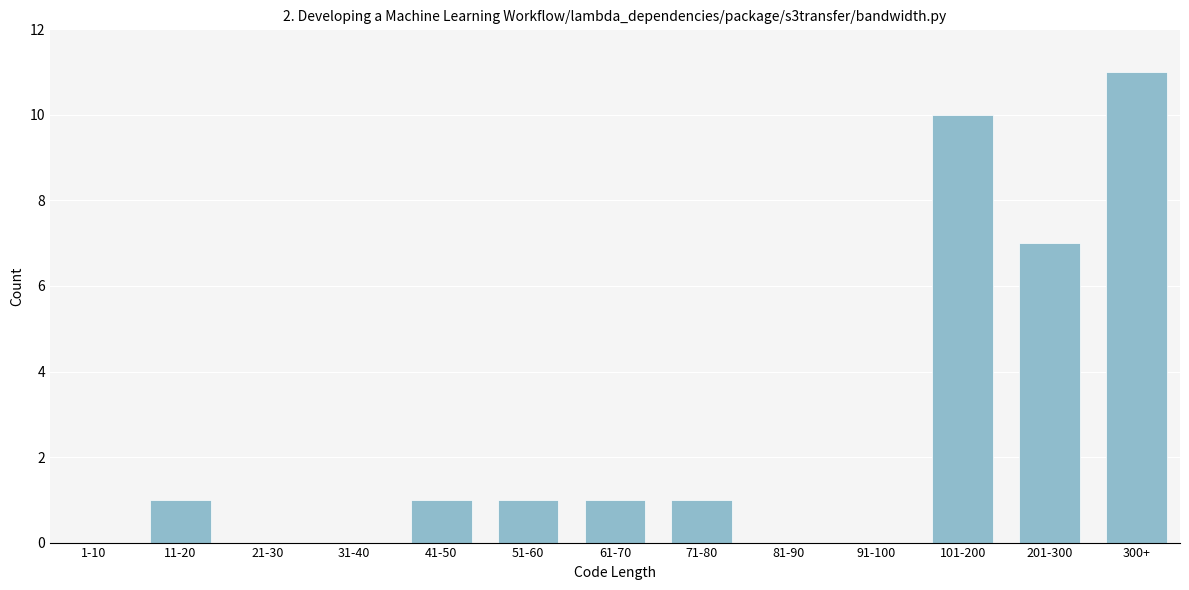

Reading left to right, what are all the values shown in this chart?

1-10=0	11-20=1	21-30=0	31-40=0	41-50=1	51-60=1	61-70=1	71-80=1	81-90=0	91-100=0	101-200=10	201-300=7	300+=11